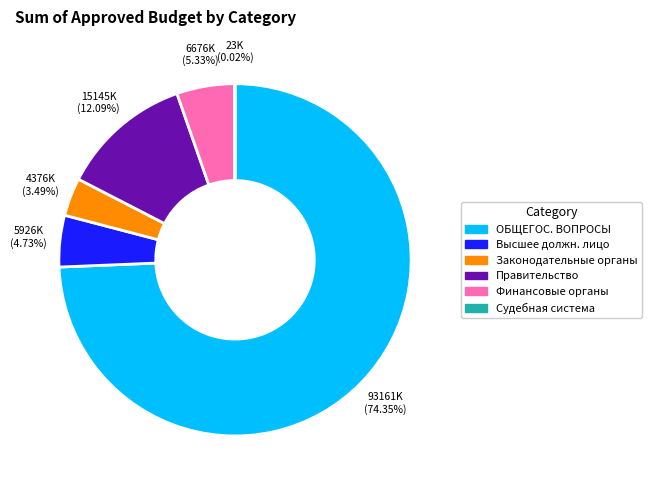

Between Правительство and ОБЩЕГОС. ВОПРОСЫ, which is larger?

ОБЩЕГОС. ВОПРОСЫ